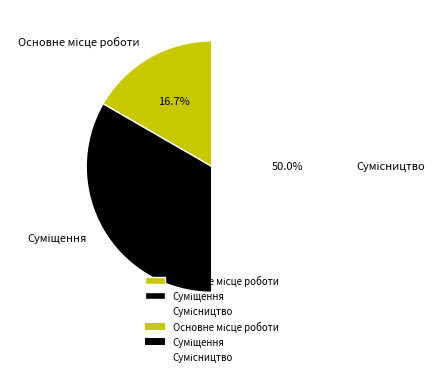

True or false: Основне місце роботи accounts for 27% of the total.

False